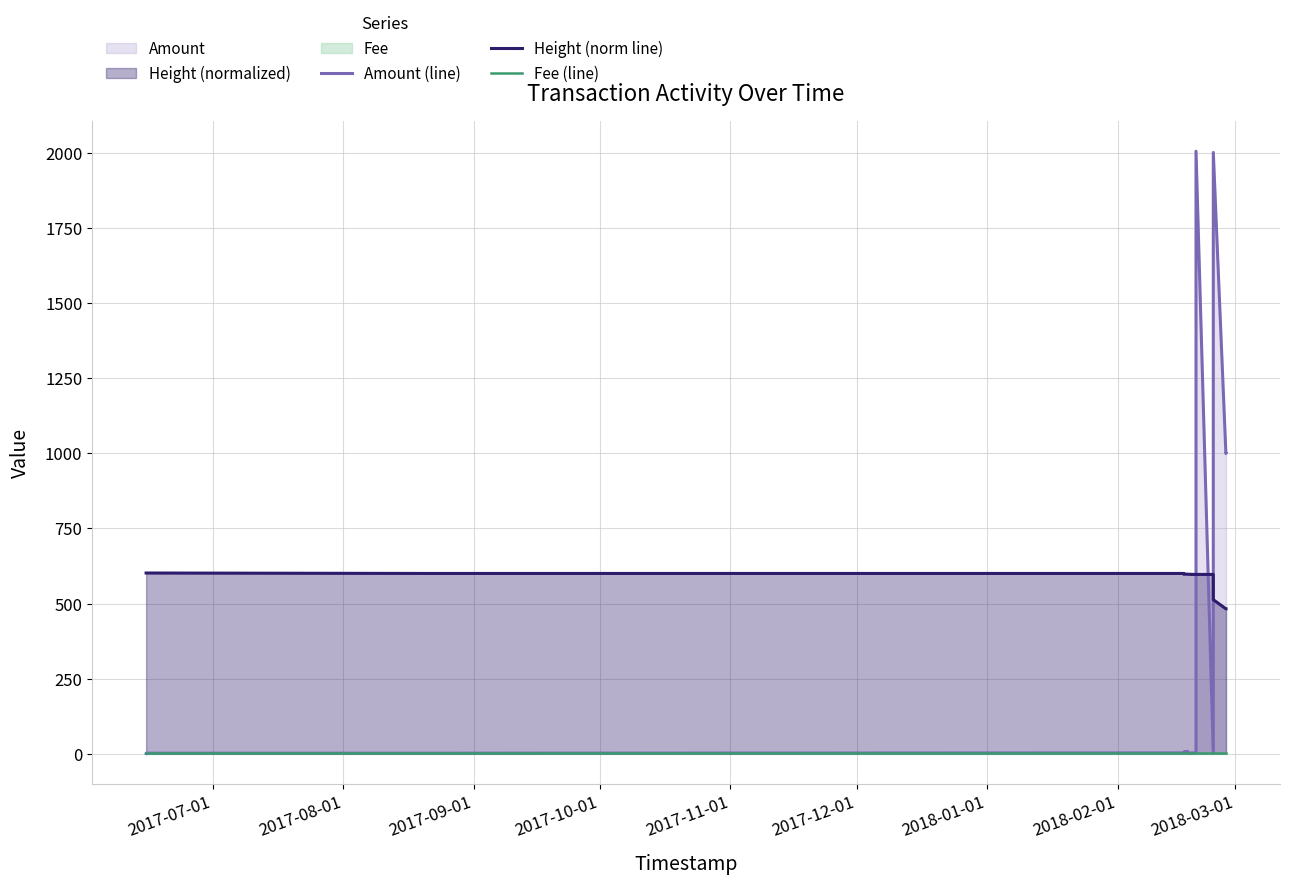

List the series in order of their peak value, highest first.

Amount (line), Height (norm line), Fee (line)